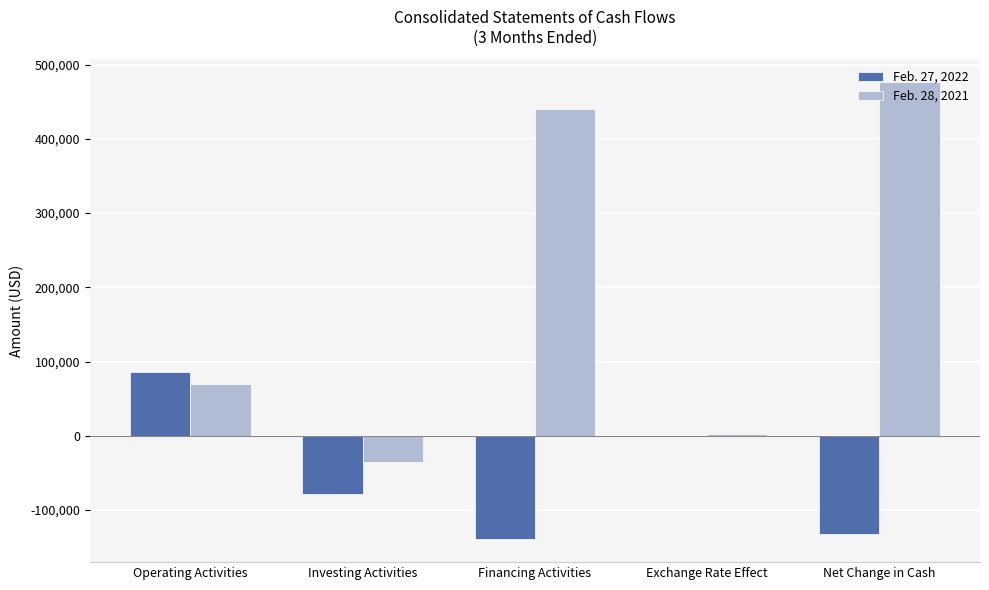

How many values in the Feb. 27, 2022 series exceed -78204?

2